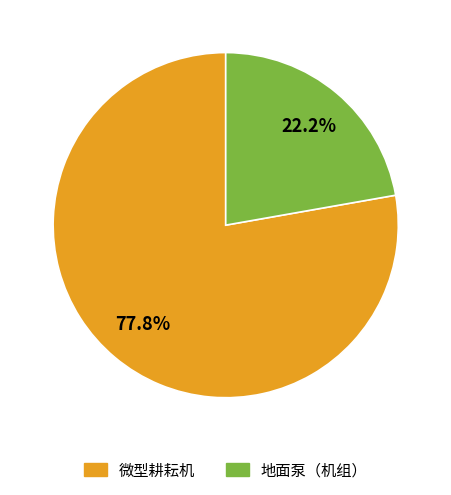

Rank the categories by value from lowest to highest.

地面泵（机组）, 微型耕耘机